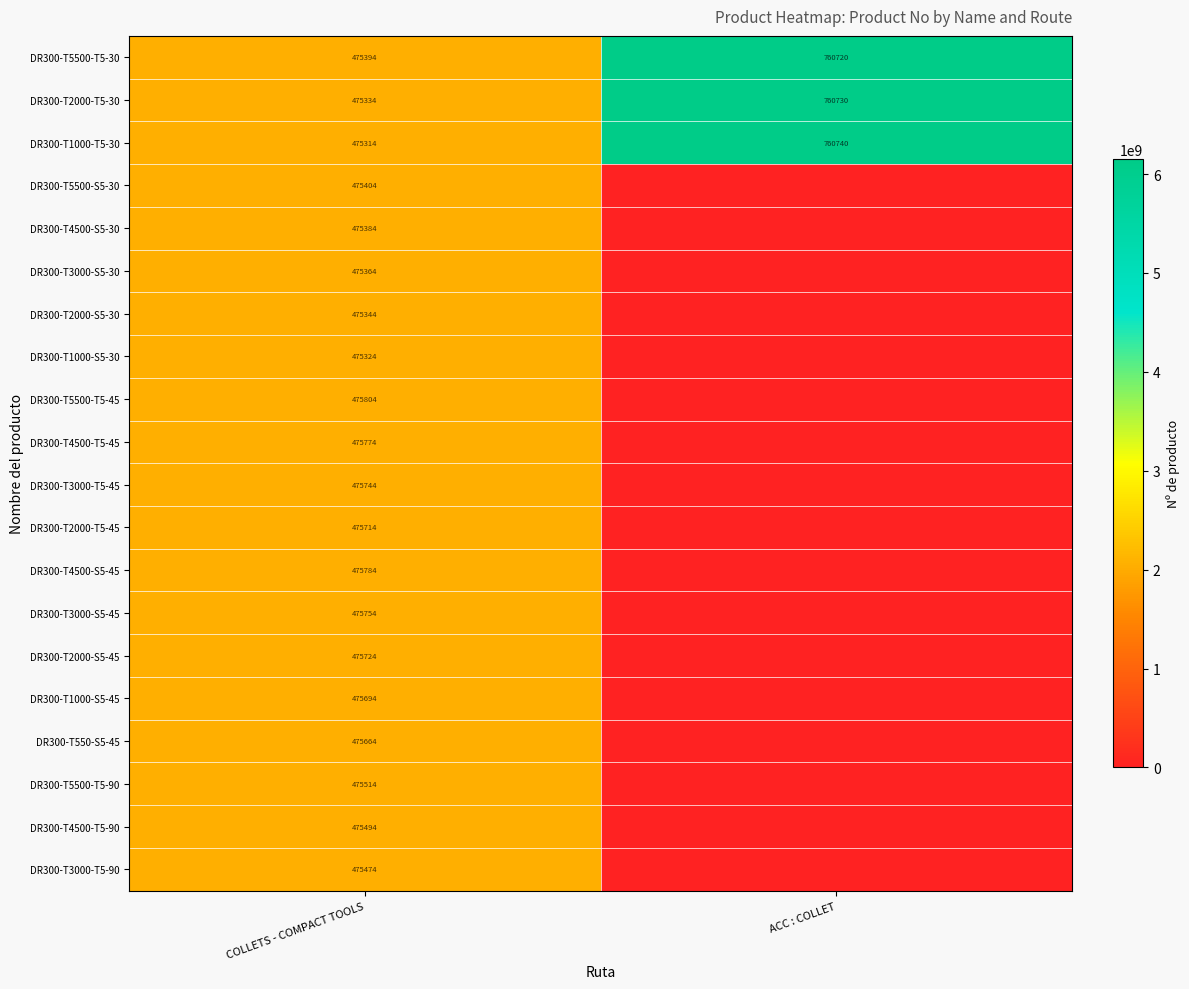

What is the sum of the DR300-T2000-T5-30 values at COLLETS - COMPACT TOOLS and ACC : COLLET?

1236064